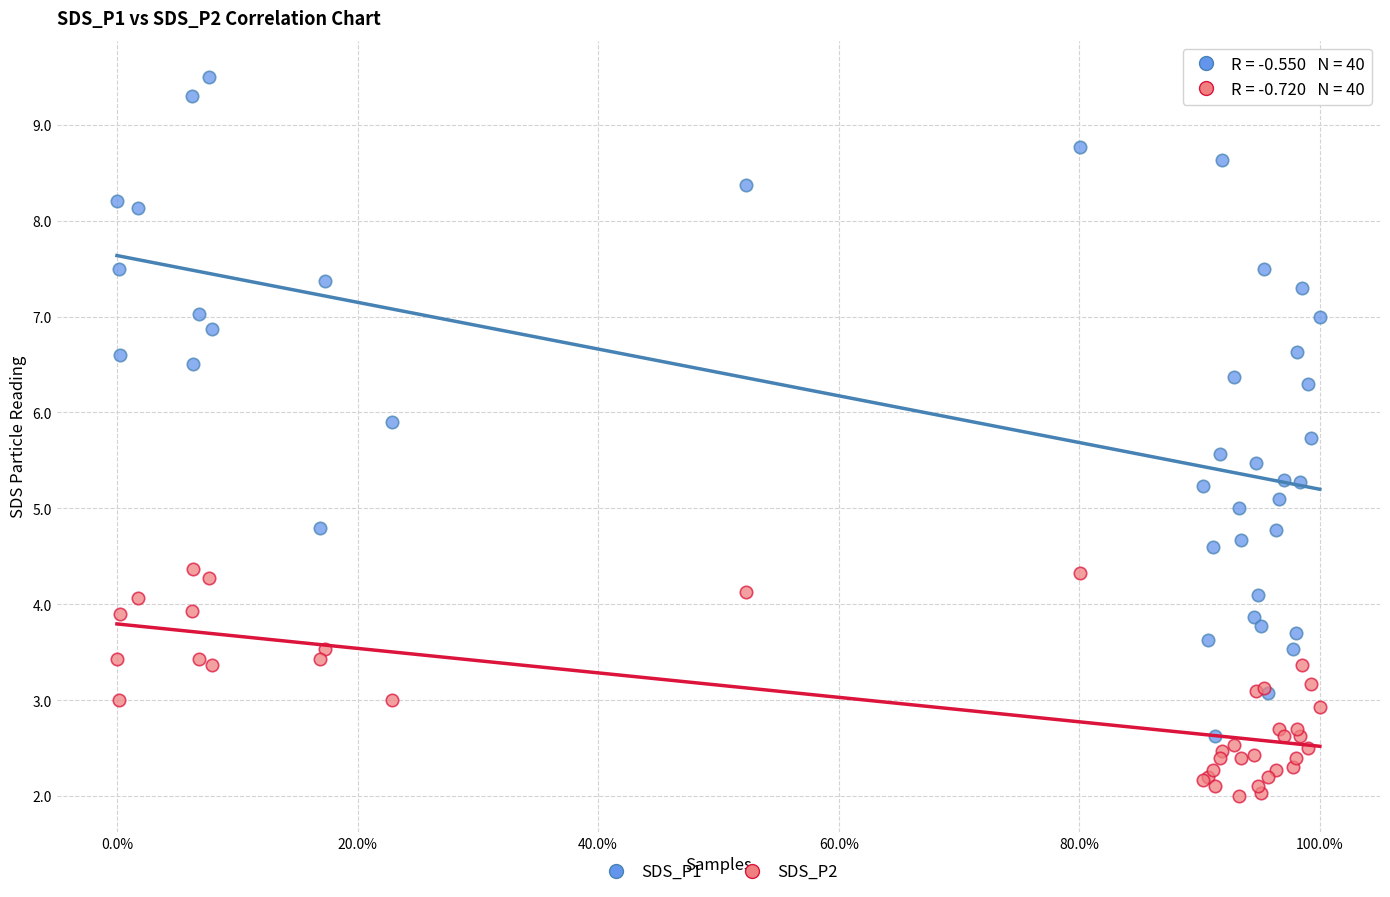

Which series contains the lowest Y value?

SDS_P2